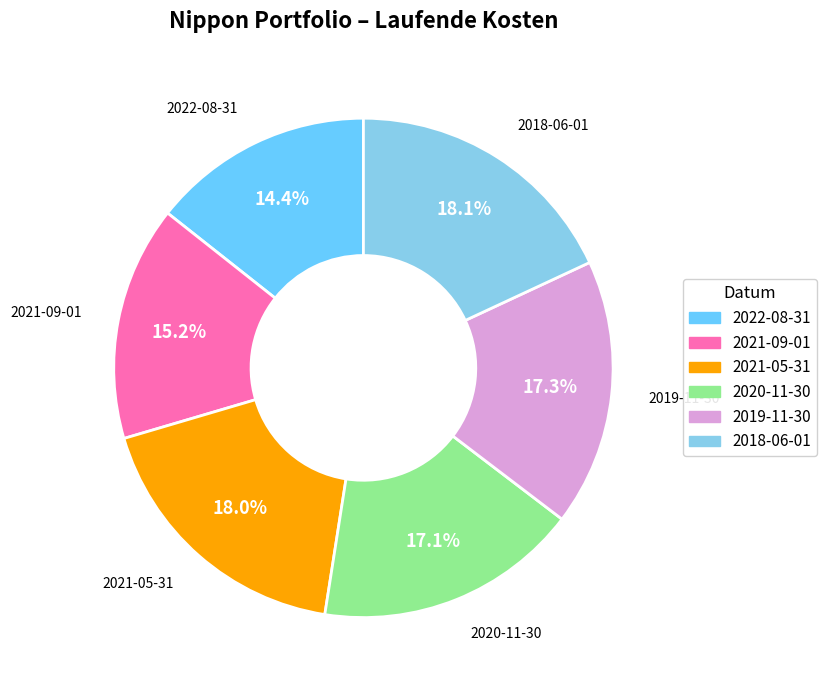

Is there any slice that represents more than half of the pie?

No